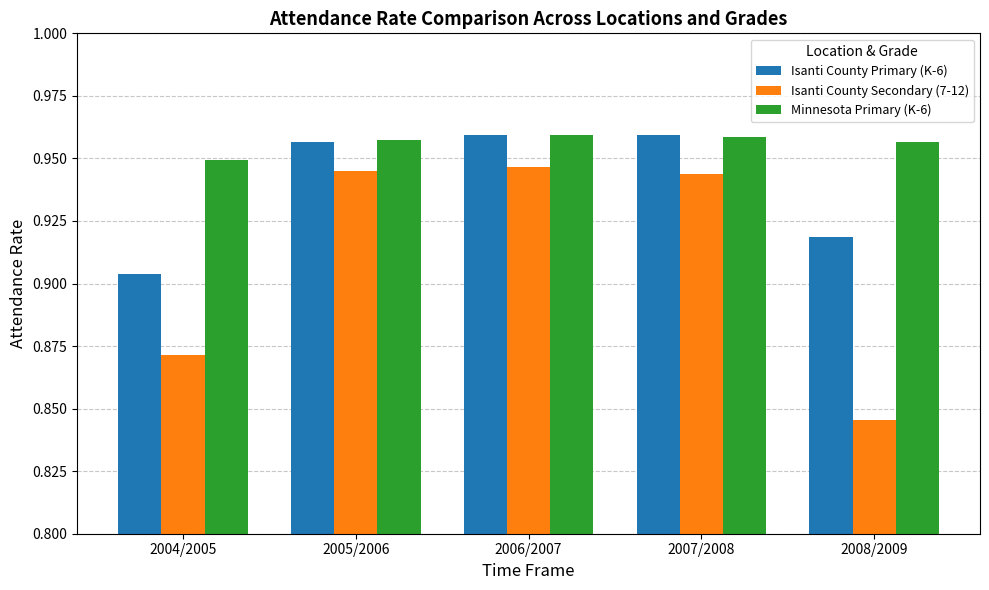

List the series in order of their overall mean, highest first.

Minnesota Primary (K-6), Isanti County Primary (K-6), Isanti County Secondary (7-12)